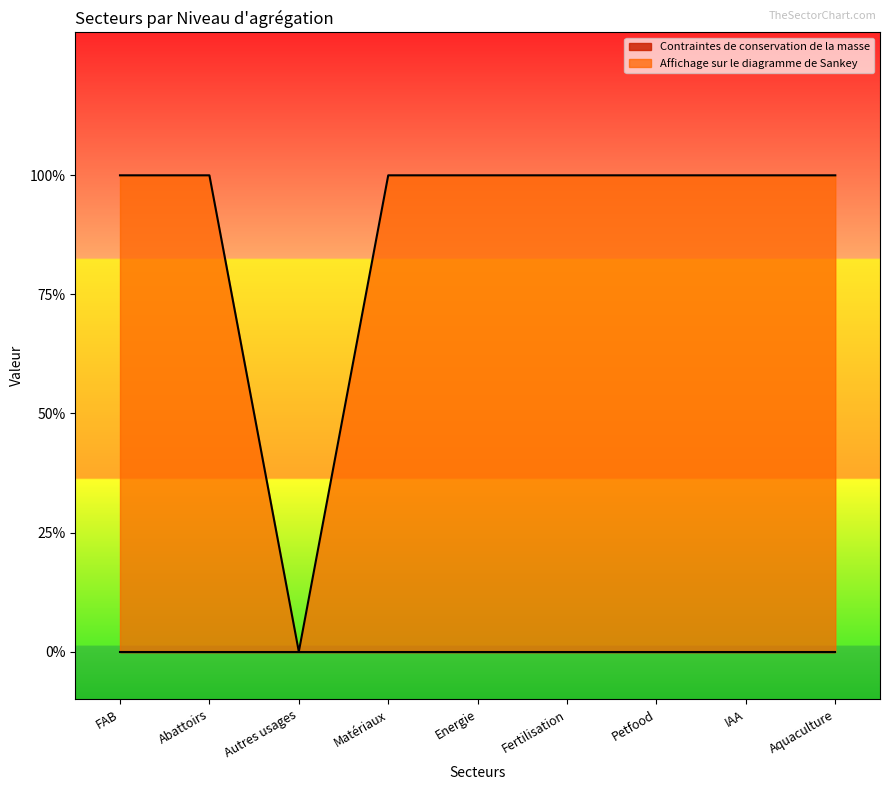

Is it true that the value at Abattoirs is 1?

True